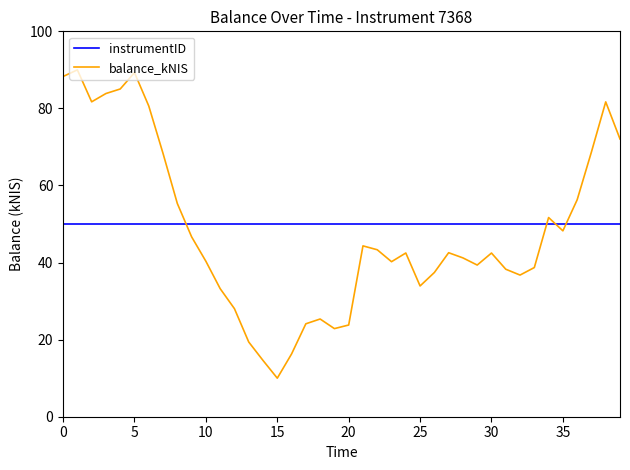

Which series has the widest spread of values?

balance_kNIS